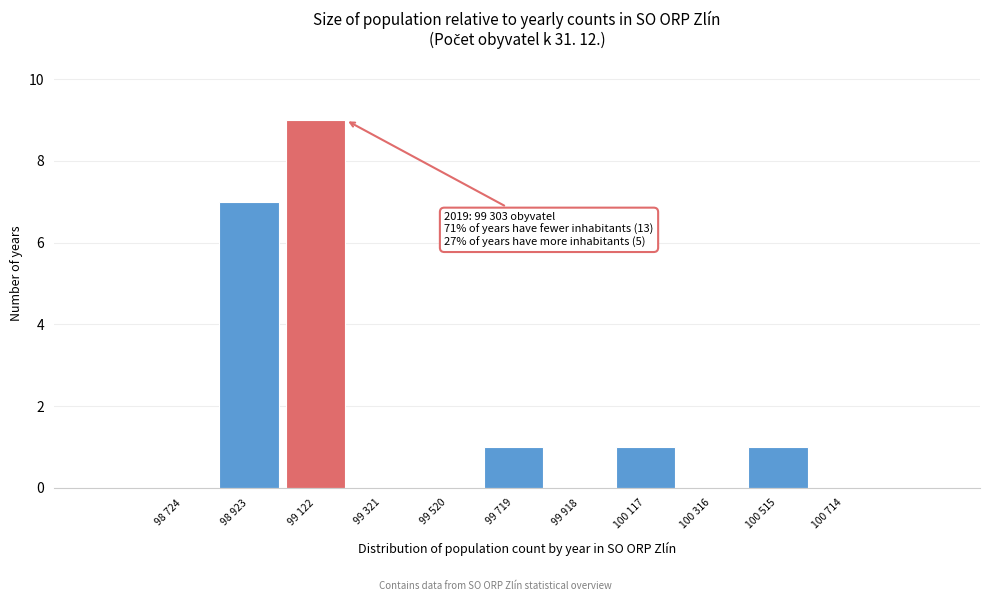

Reading left to right, list all the values displayed in this chart.

98 724=0	98 923=7	99 122=9	99 321=0	99 520=0	99 719=1	99 918=0	100 117=1	100 316=0	100 515=1	100 714=0